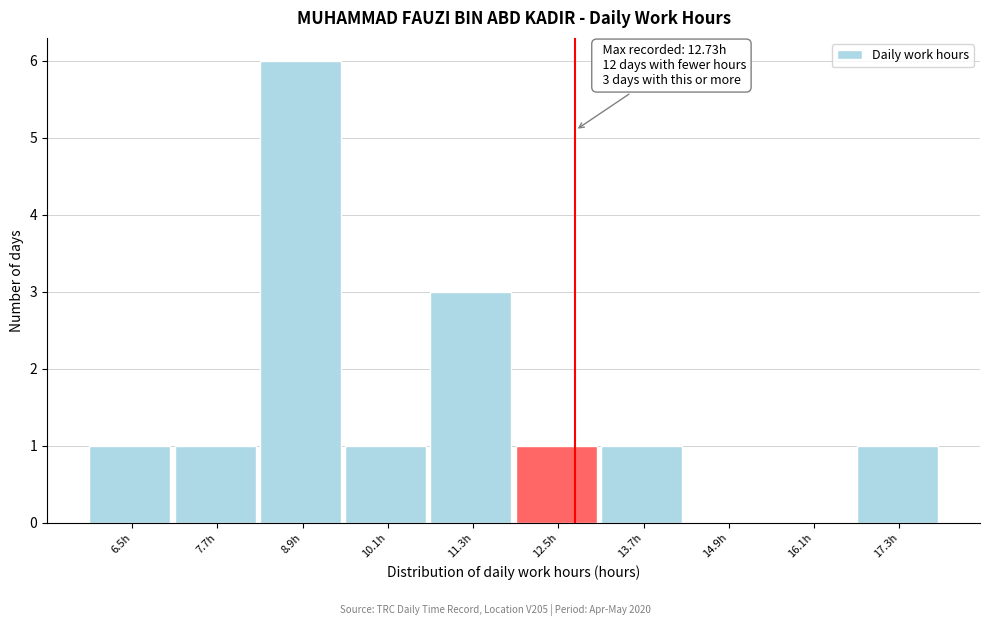

Which range on the x-axis has the tallest bar?

8.4 to 9.6